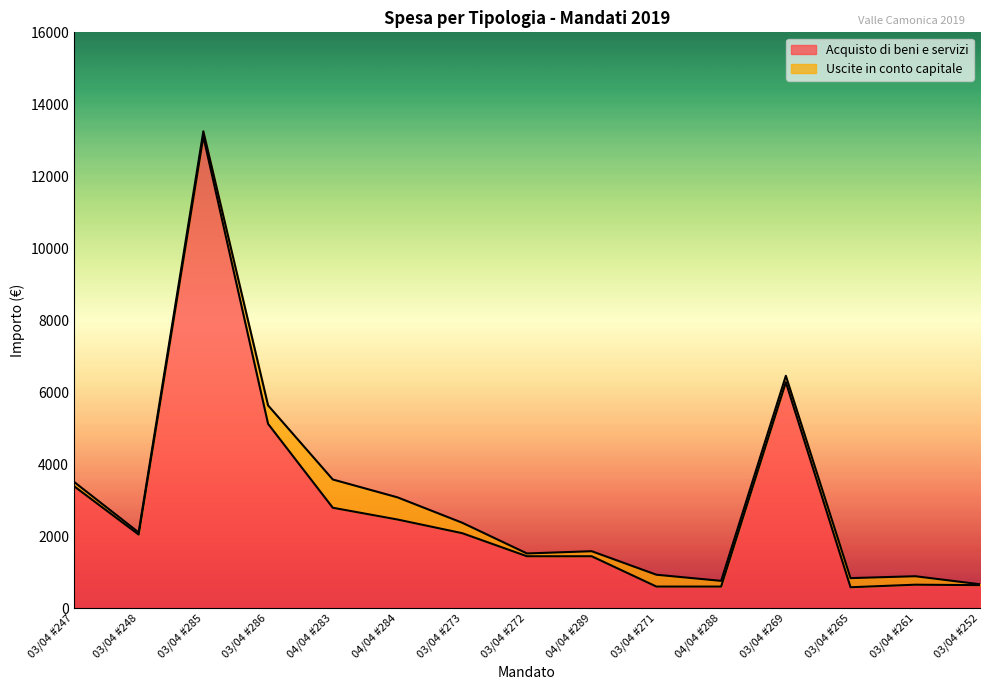

What is the ratio of the value at 04/04 #288 to the value at 03/04 #271?

1.0